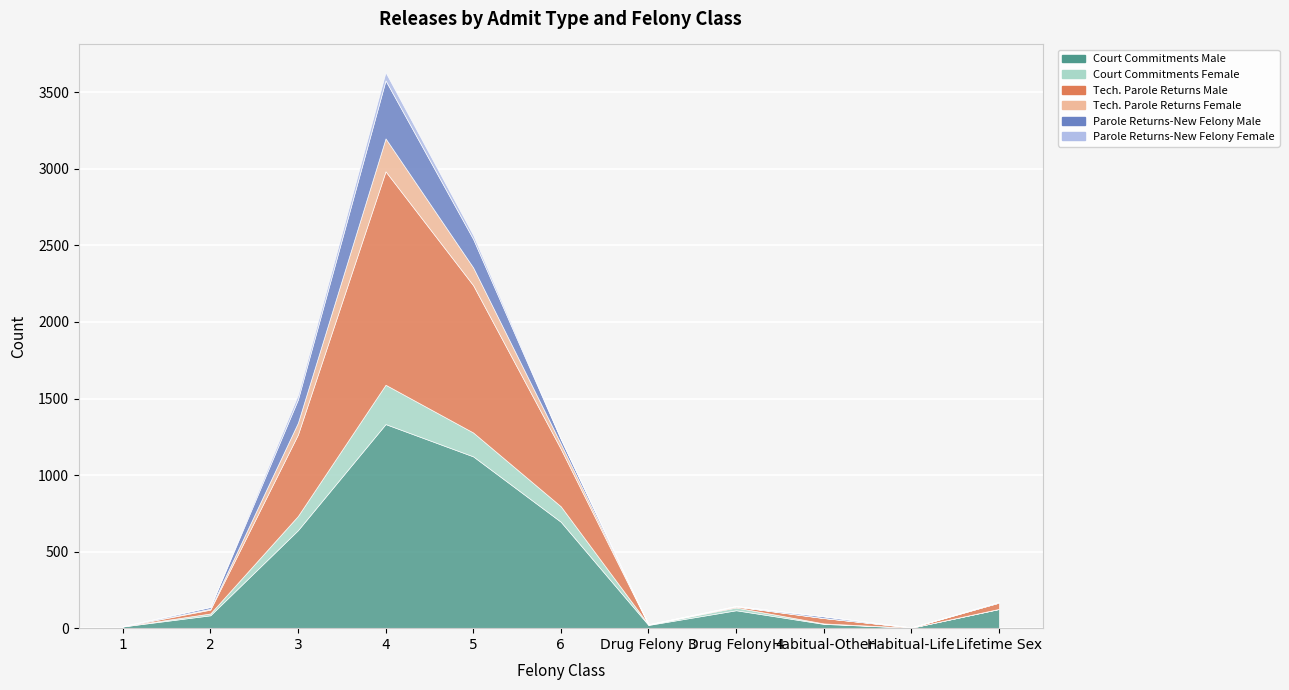

What is the greatest value displayed?

1394